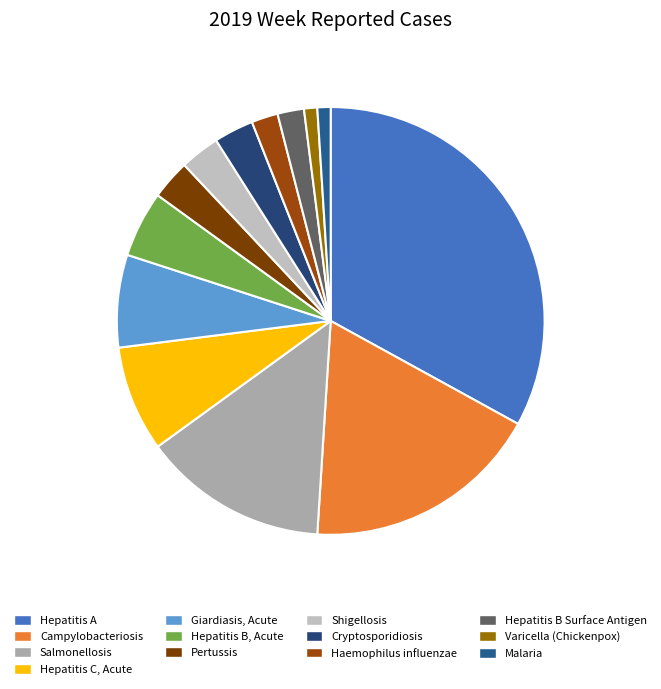

To the nearest percent, what portion does Varicella (Chickenpox) represent?

1%